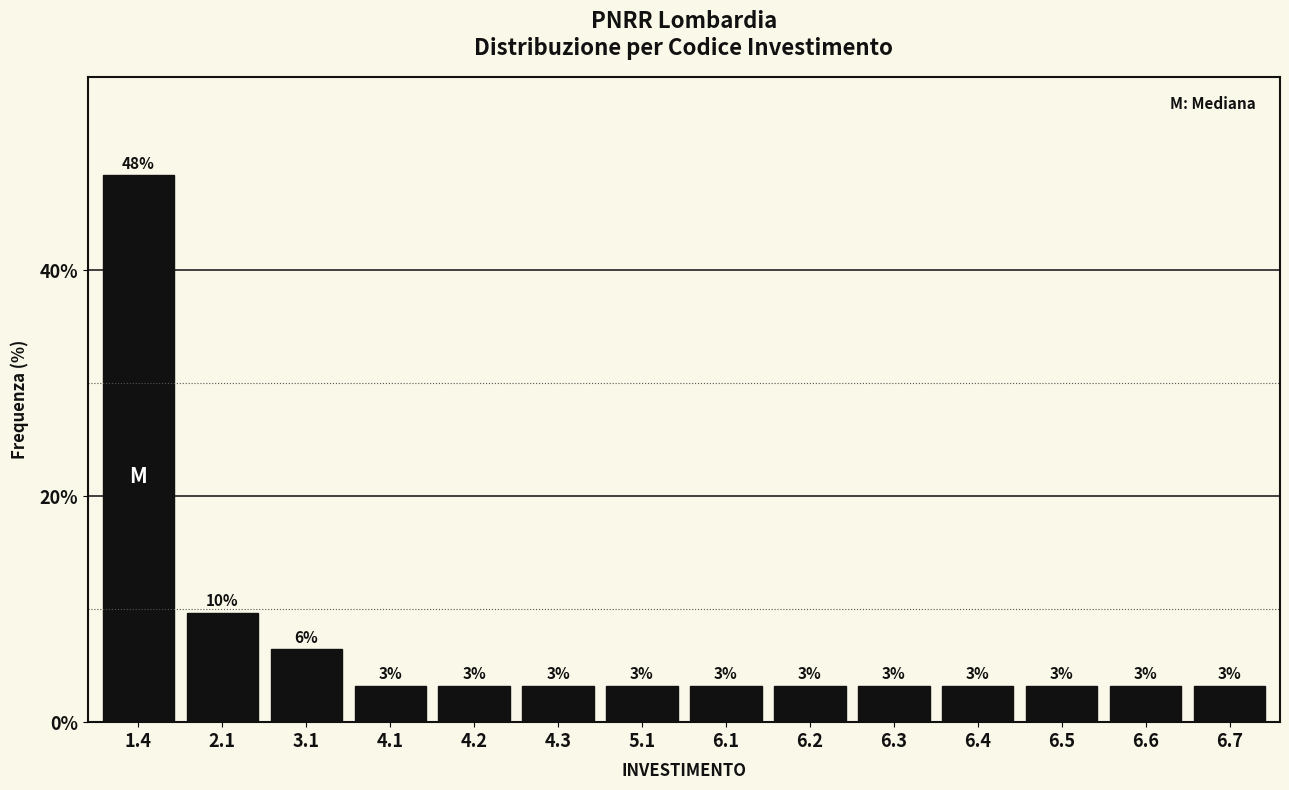

Does the chart contain any negative values?

No